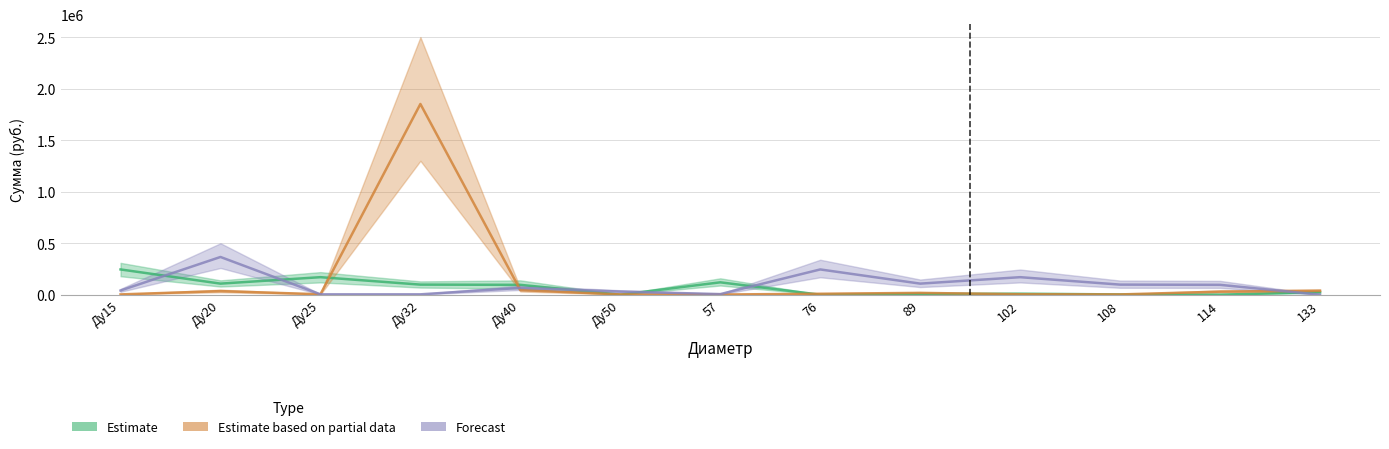

Is this an area chart (filled region under the line)?

No